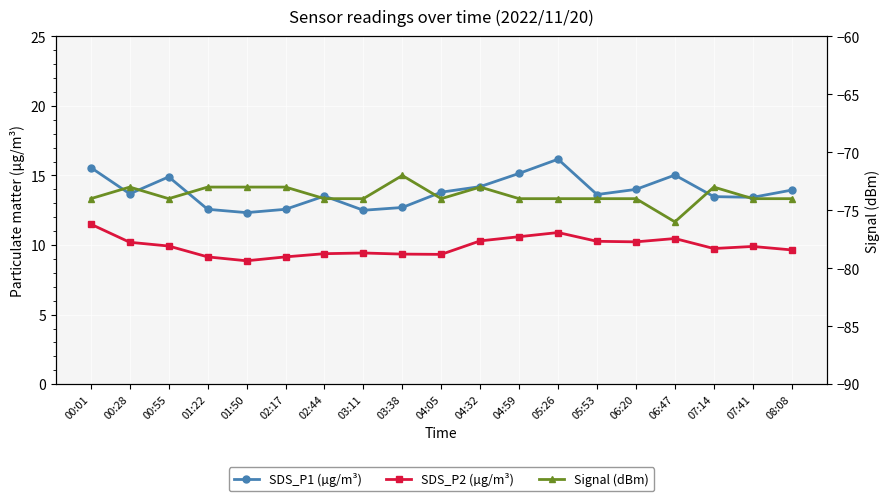

Count the number of data series in this chart.

3